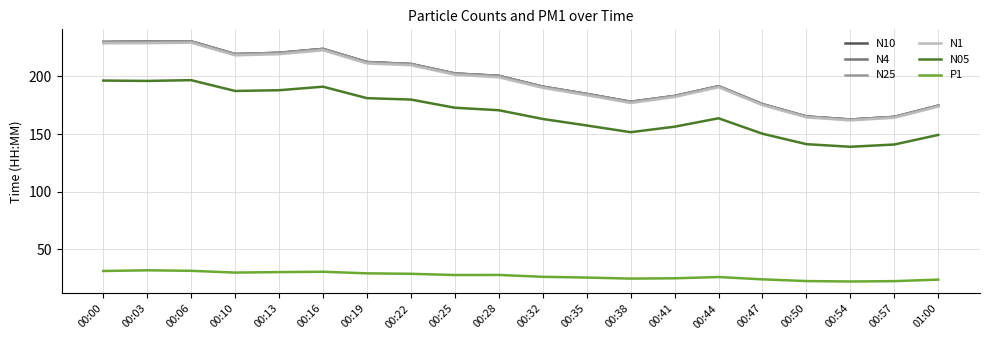

Which series has the widest spread of values?

N10